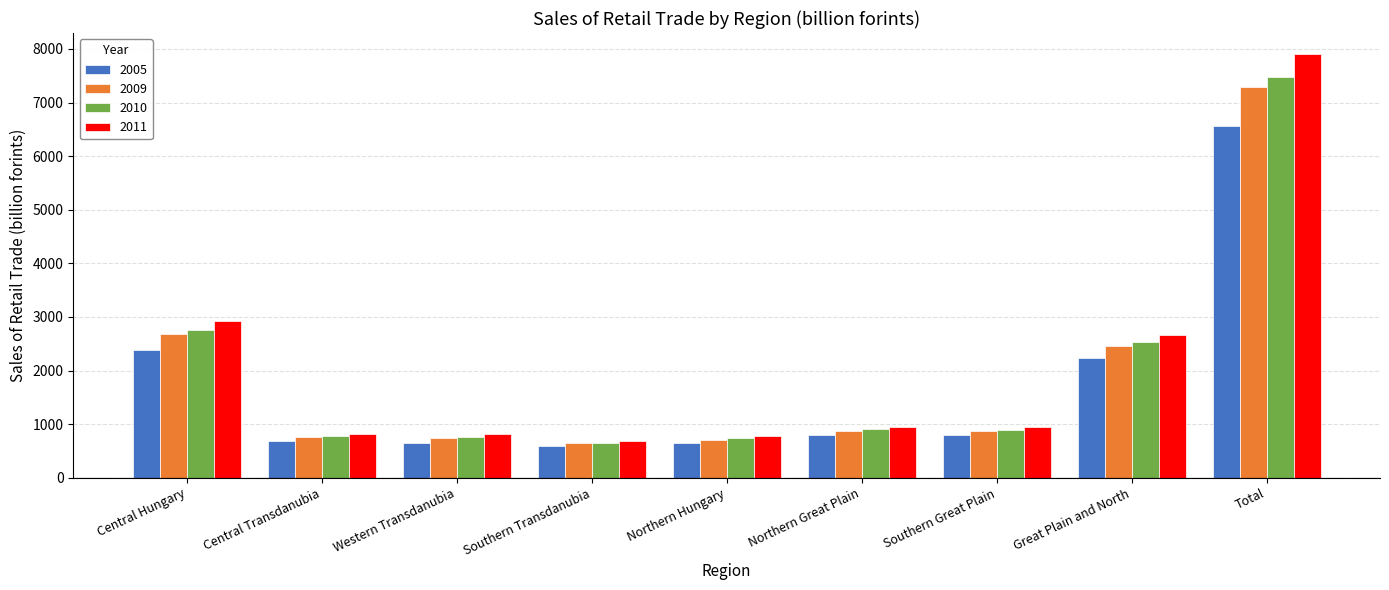

What is the difference between the second highest and second lowest values in the 2010 series?

2022.9